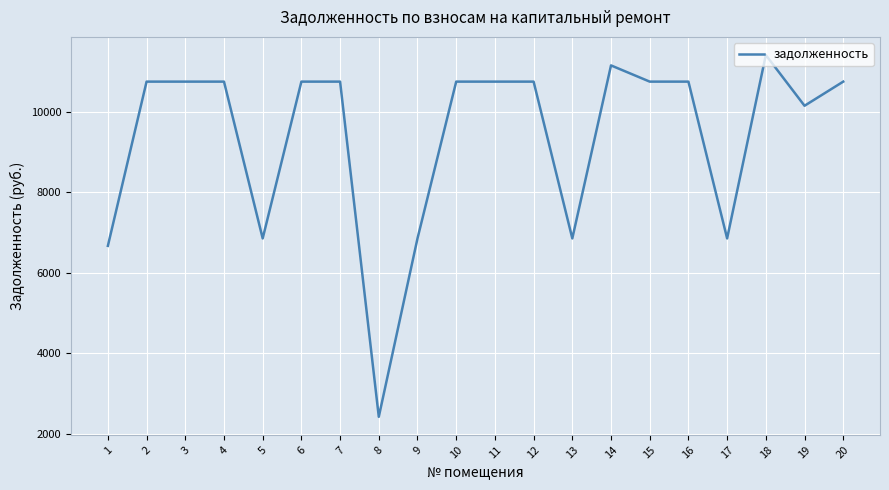

What is the maximum value shown in the chart?

11414.4